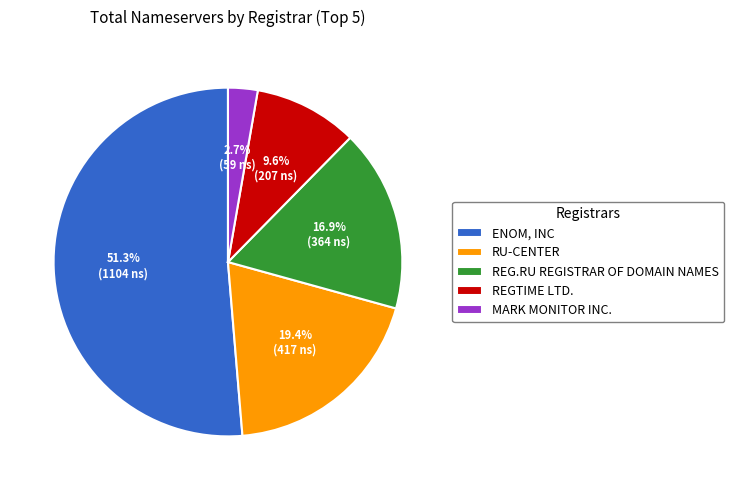

What portion of the pie excludes RU-CENTER?

80.6%